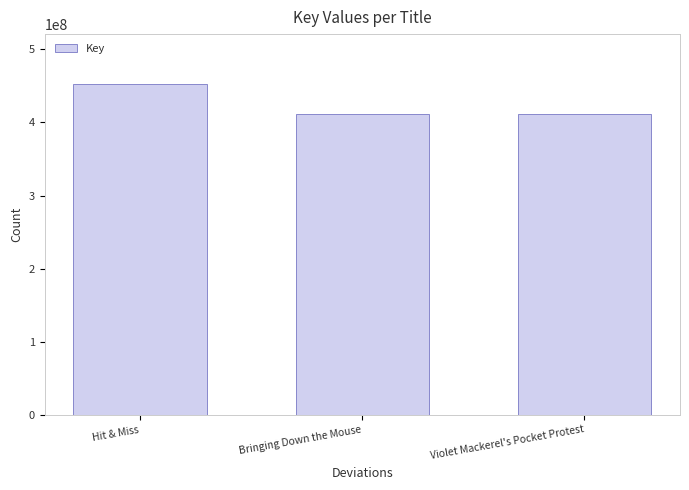

What is the sum of all values?

1276372058